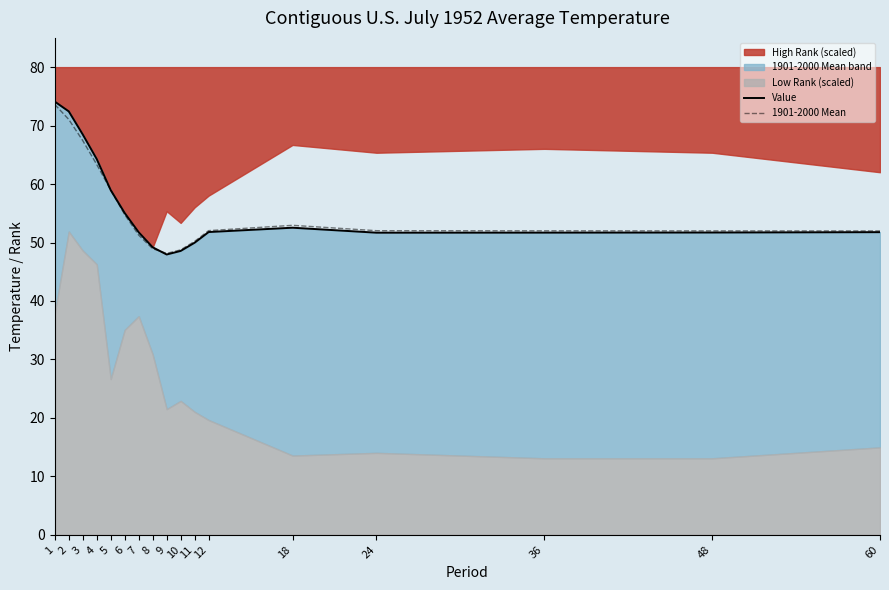

What is the smallest value displayed?

48.0